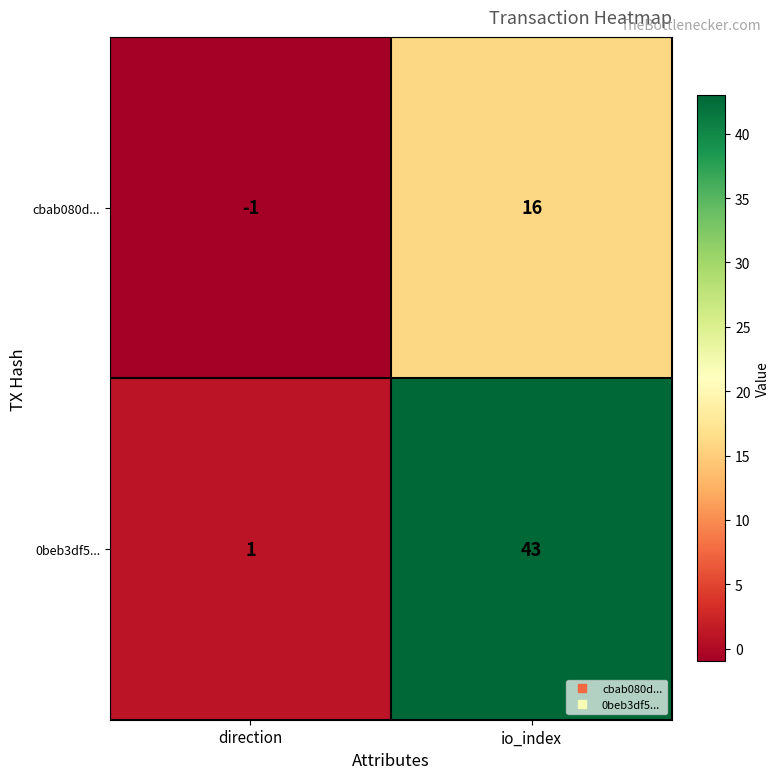

The value of 0beb3df5... at direction is 1. True or false?

True